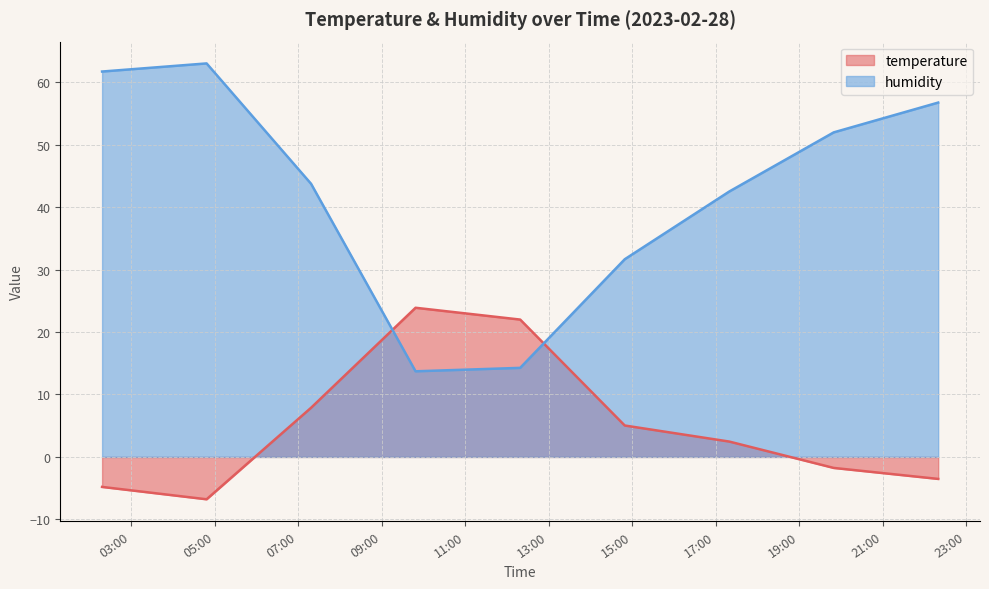

Reading left to right, extract all data points from this chart.

temperature: 2023-02-28T02:18:26=-4.8	2023-02-28T04:48:35=-6.8	2023-02-28T07:18:39=7.9	2023-02-28T09:48:46=23.9	2023-02-28T12:19:05=22.0	2023-02-28T14:49:18=5.0	2023-02-28T17:19:25=2.5	2023-02-28T19:49:30=-1.8	2023-02-28T22:19:35=-3.5
humidity: 2023-02-28T02:18:26=61.7	2023-02-28T04:48:35=63.0	2023-02-28T07:18:39=43.7	2023-02-28T09:48:46=13.7	2023-02-28T12:19:05=14.3	2023-02-28T14:49:18=31.6	2023-02-28T17:19:25=42.5	2023-02-28T19:49:30=52.0	2023-02-28T22:19:35=56.7